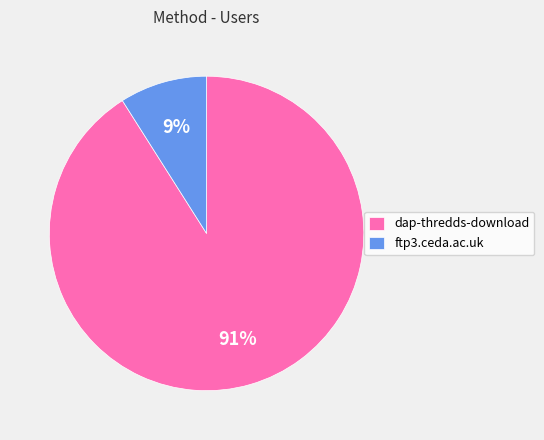

How many slices are in this pie chart?

2